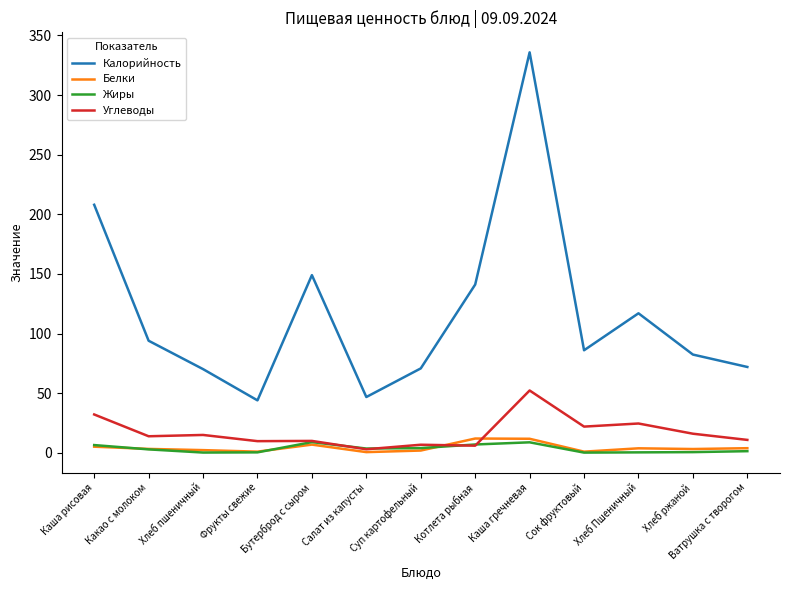

True or false: Жиры has a value of 0.4 at Хлеб Пшеничный.

True